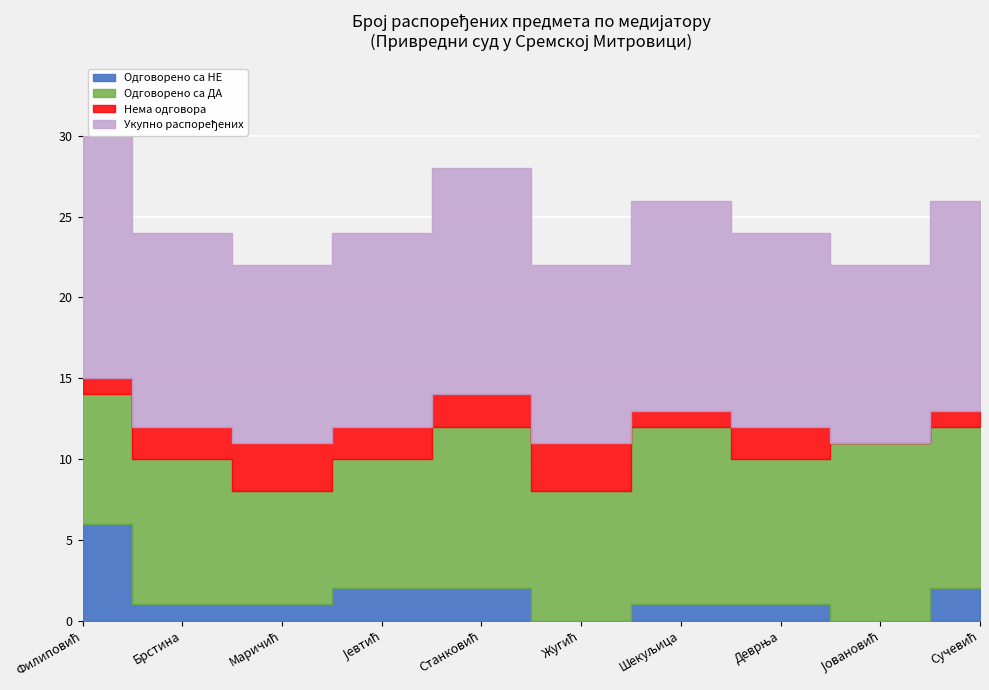

Is it true that Нема одговора equals 1 at Шекуљица?

False